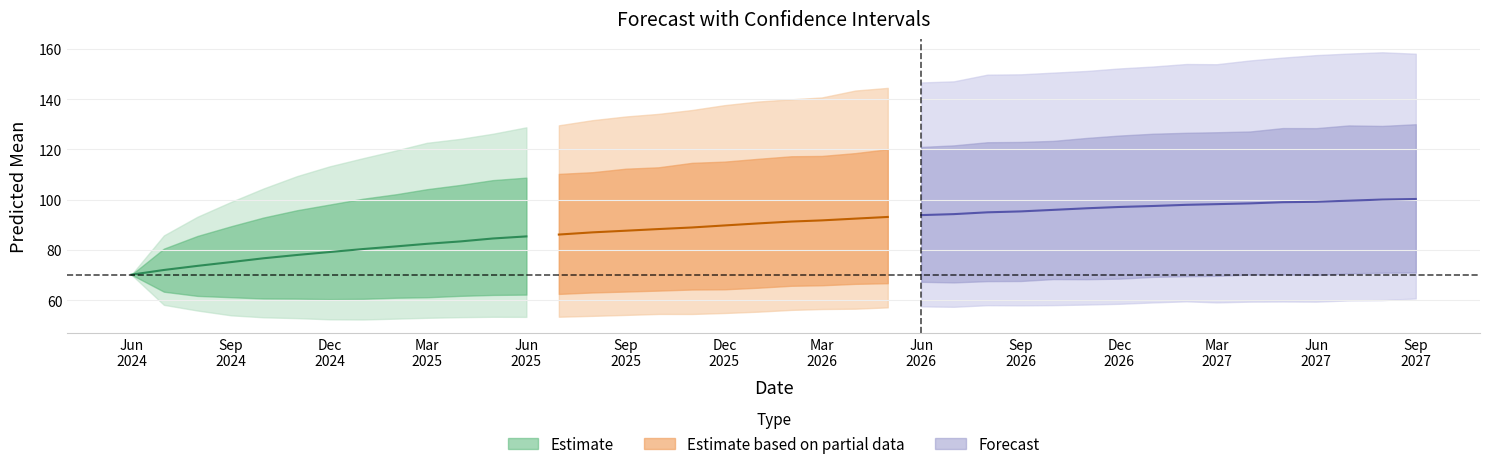

Does the chart have visible grid lines?

Yes